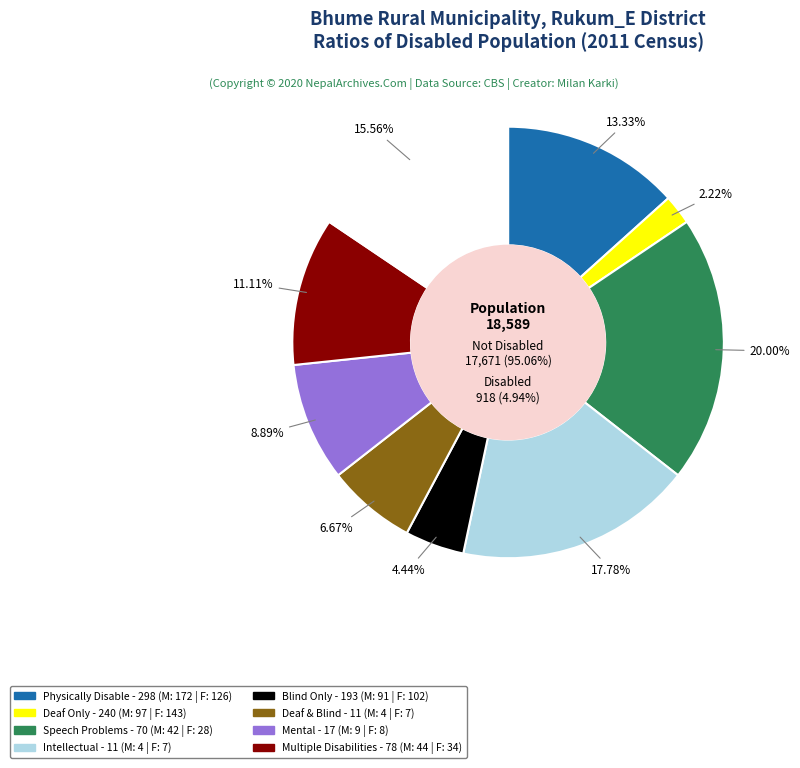

Is there a majority slice in this chart?

No